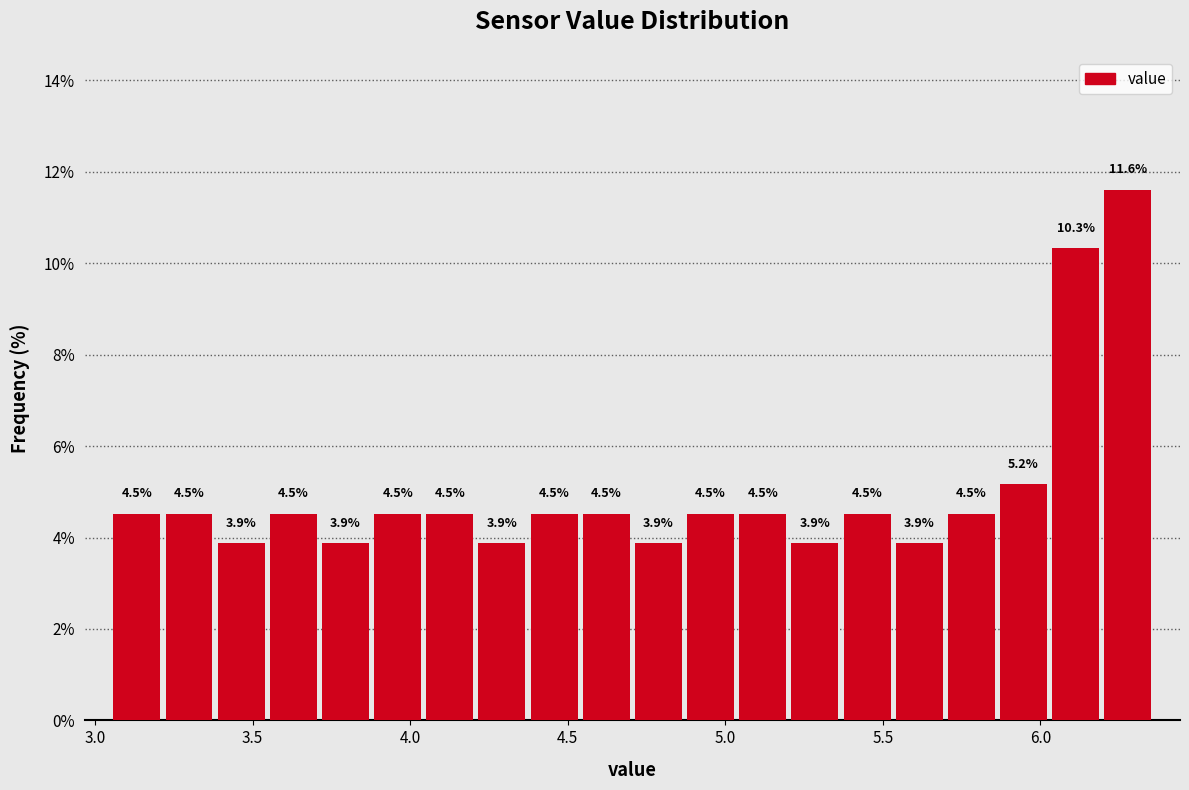

Around what value on the x-axis is the tallest bar? Give the approximate position of its centre, as read against the axis.

6.30